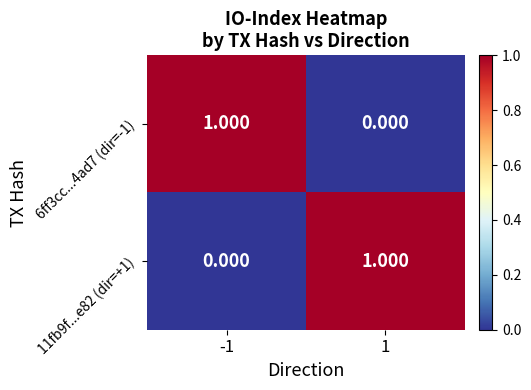

How many positive values does the 6ff3cc...4ad7 (dir=-1) series have?

1